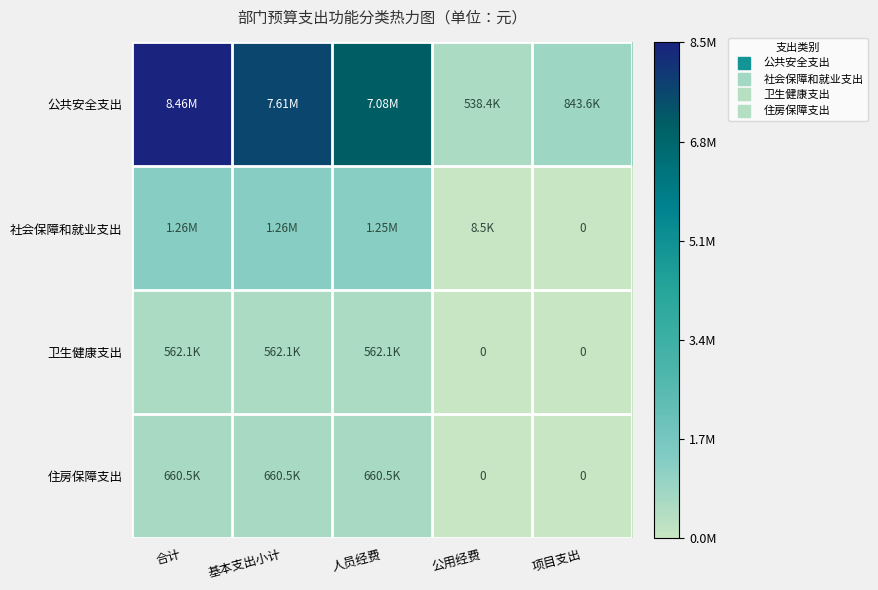

List the labels in order of 社会保障和就业支出 value, smallest first.

项目支出, 公用经费, 人员经费, 合计, 基本支出小计